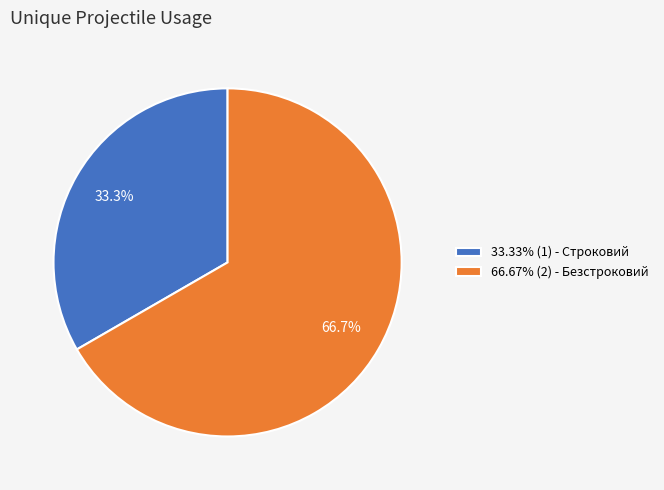

Is 66.67% (2) - Безстроковий the majority of the pie?

Yes